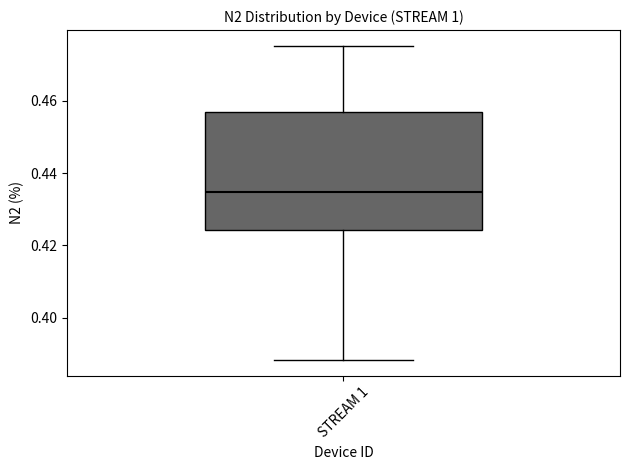

Read this box plot against the y-axis: the position of the median line, the range covered by the box, and the ends of both whiskers. The values are not printed on the chart, so give them approximately, as read against the axis.

median 0.434, box 0.424 to 0.458, whiskers 0.388 to 0.476